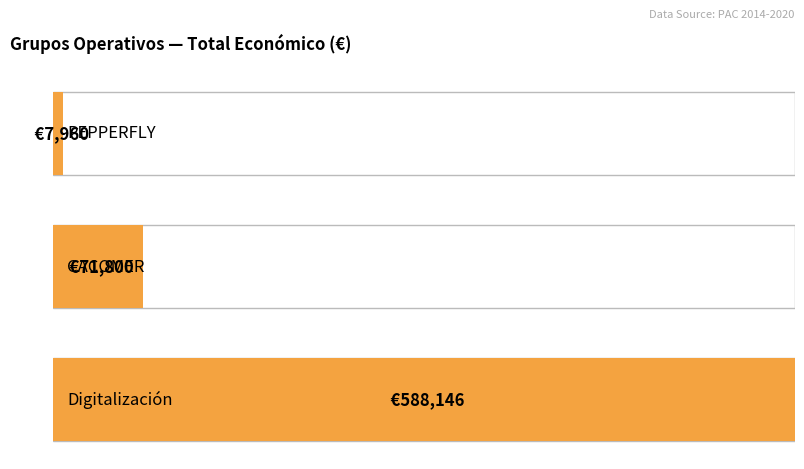

Count the values in the range 7960 to 588146.

3